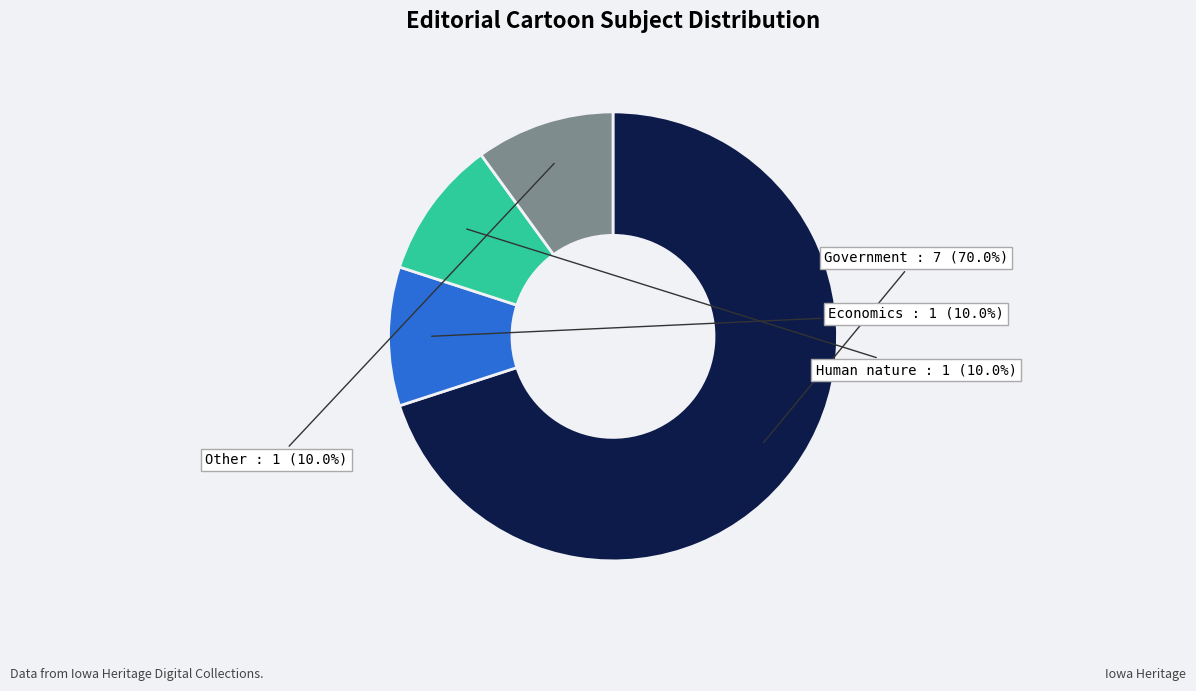

True or false: Economics accounts for 10% of the total.

True